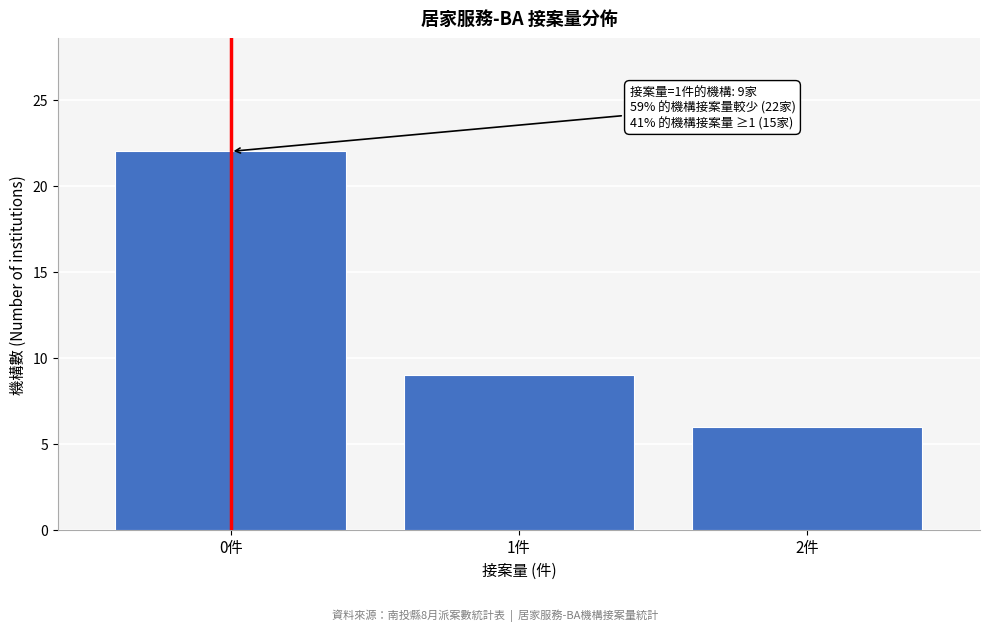

Over which range of the x-axis is the bar tallest?

-0.5 to 0.5